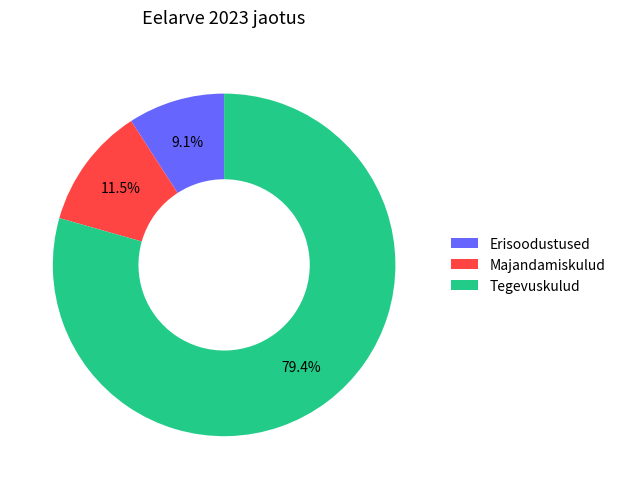

Is it true that Majandamiskulud is 22% of the pie?

False